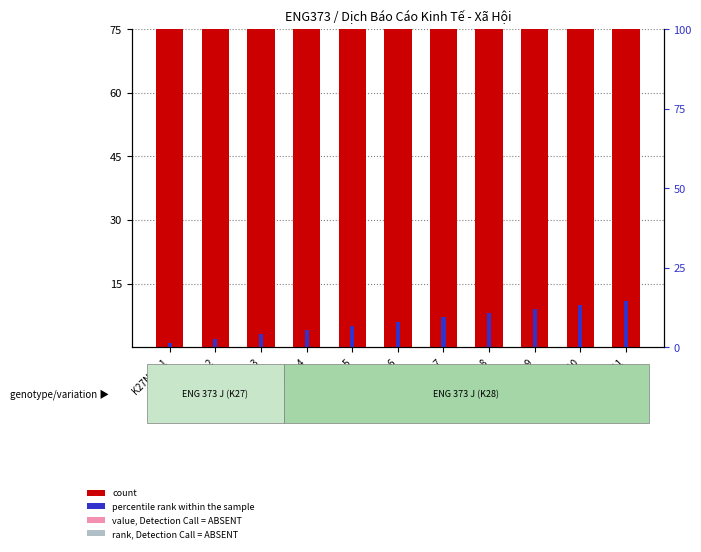

Count the number of categories in the chart.

11